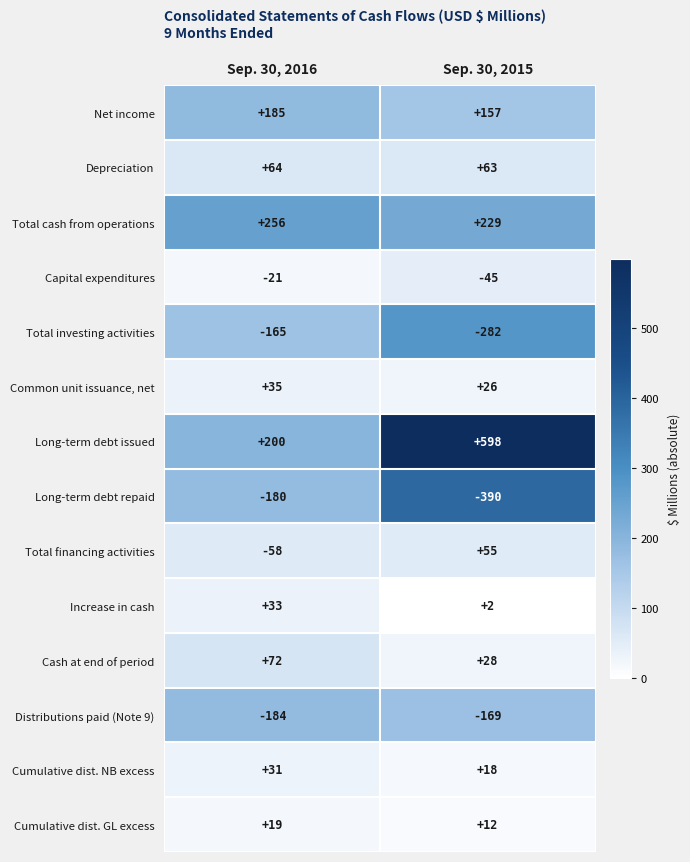

Which series has the largest total across all categories?

Long-term debt issued